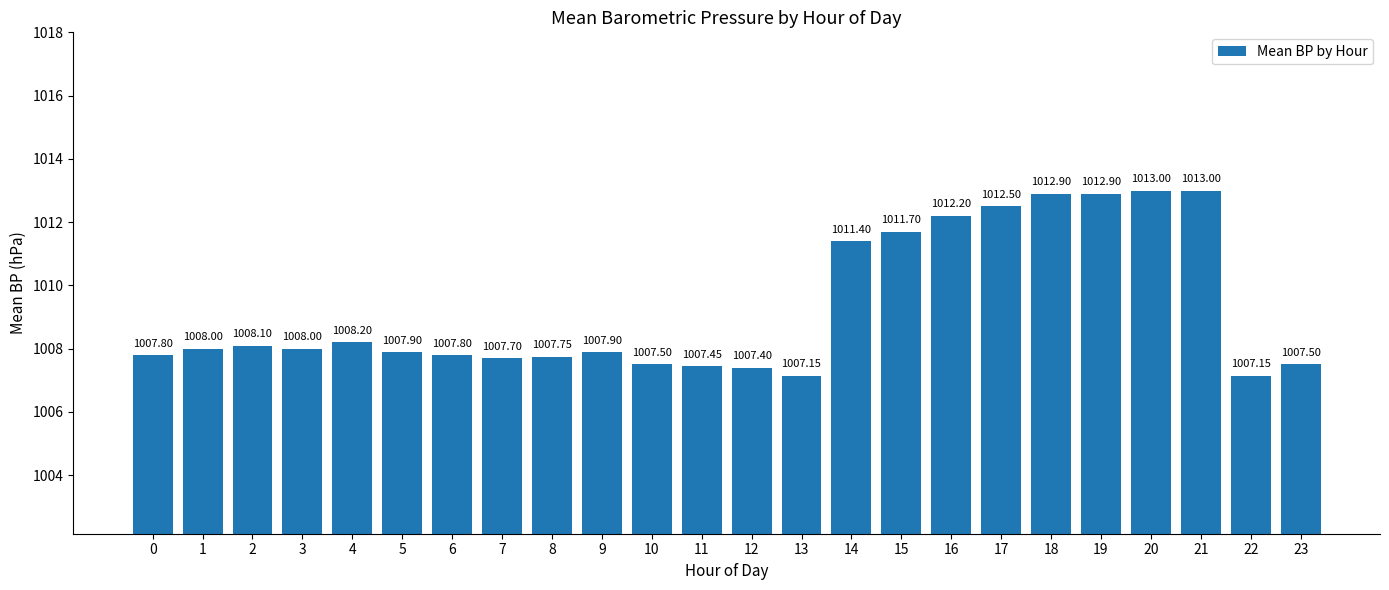

Approximately how many times larger is the value at 6 compared to 13?

1.0